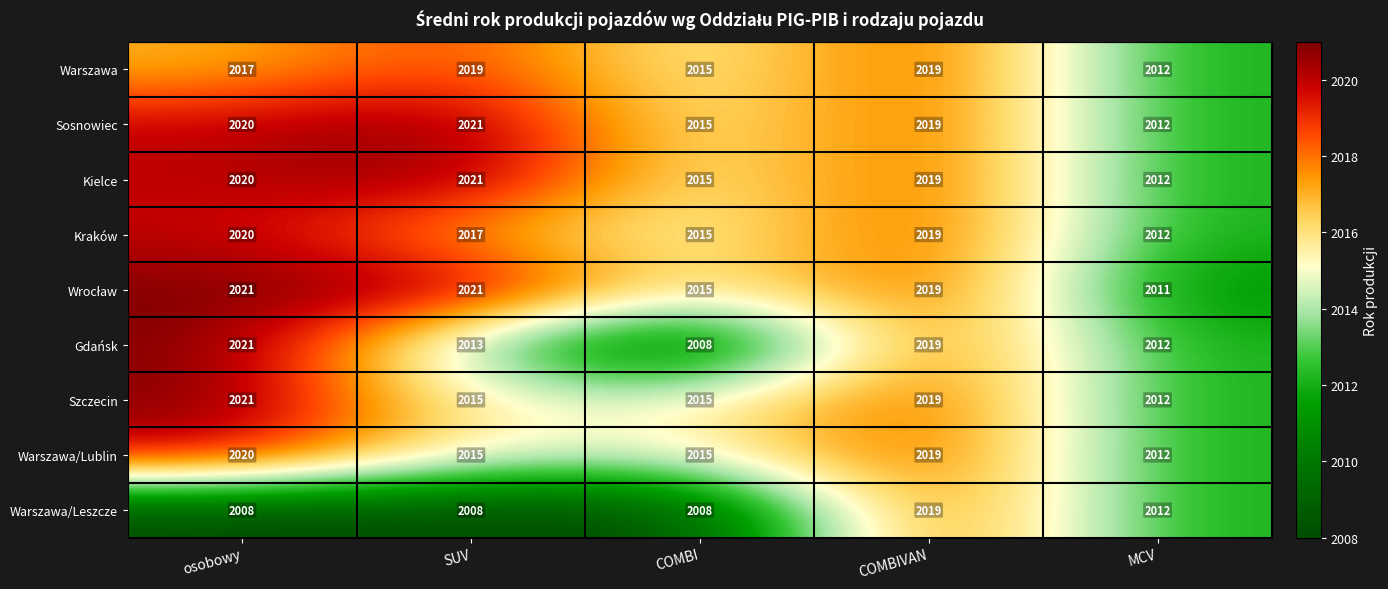

What is the sum of the Sosnowiec values at osobowy and MCV?

4032